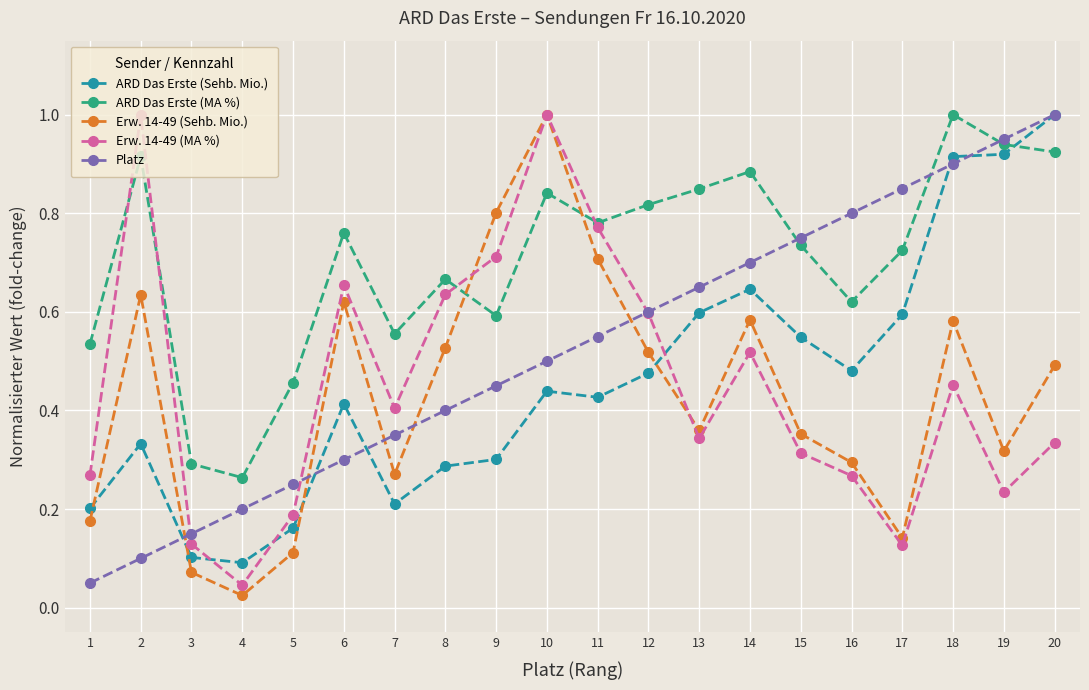

Where is the first local maximum for Erw. 14-49 (Sehb. Mio.)?

2